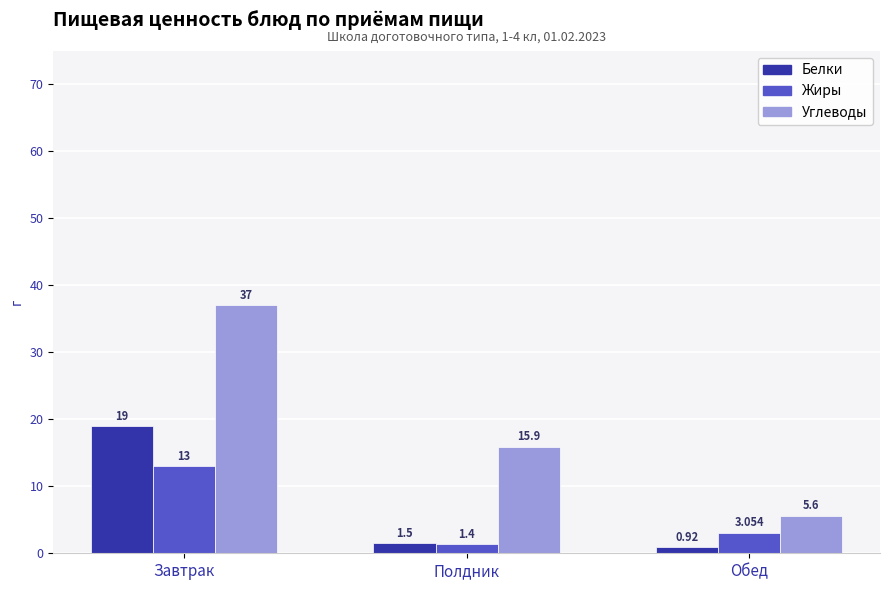

Where is Углеводы nearest to the value 21?

Полдник